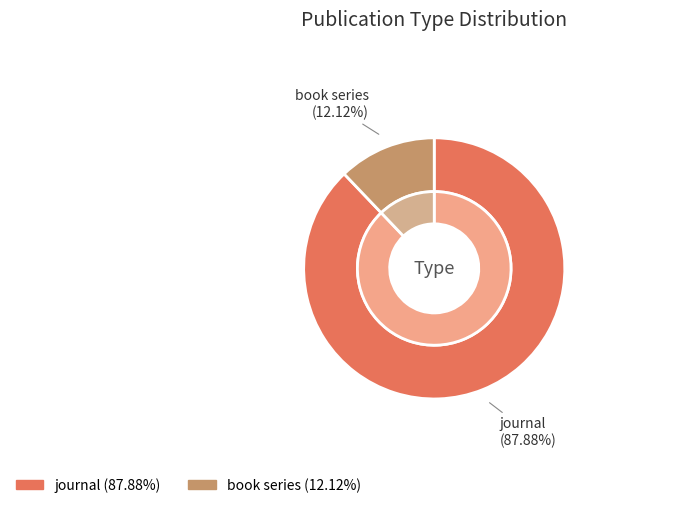

What portion of the pie excludes journal?

12.1%